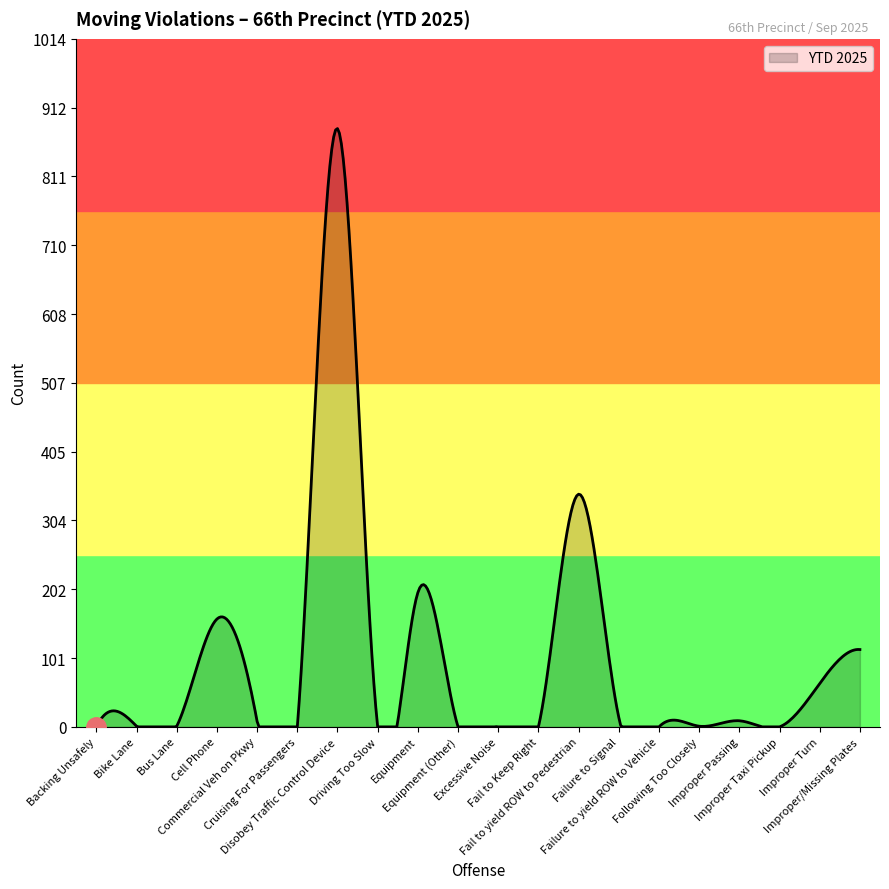

What is the greatest value displayed?

882.0